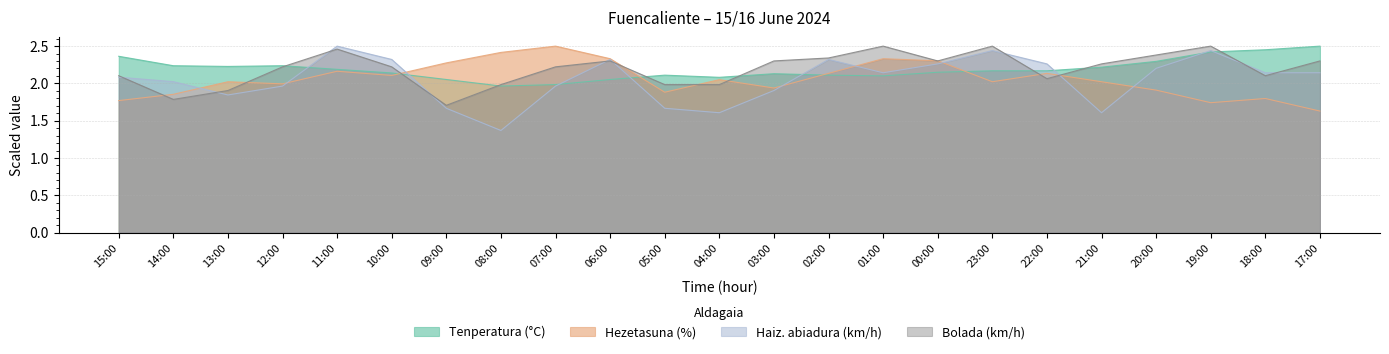

What is the difference between the maximum and minimum values in the Hezetasuna (%) series?

0.9